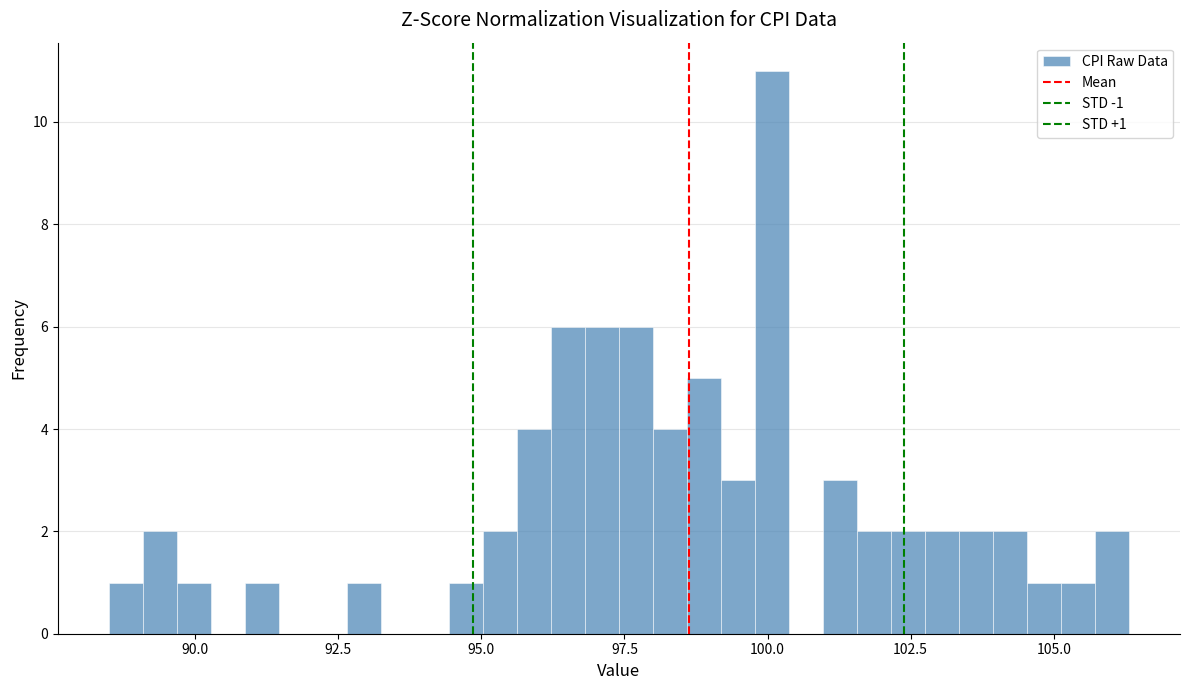

Read against the x-axis, roughly where is the centre of the tallest bar?

100.0